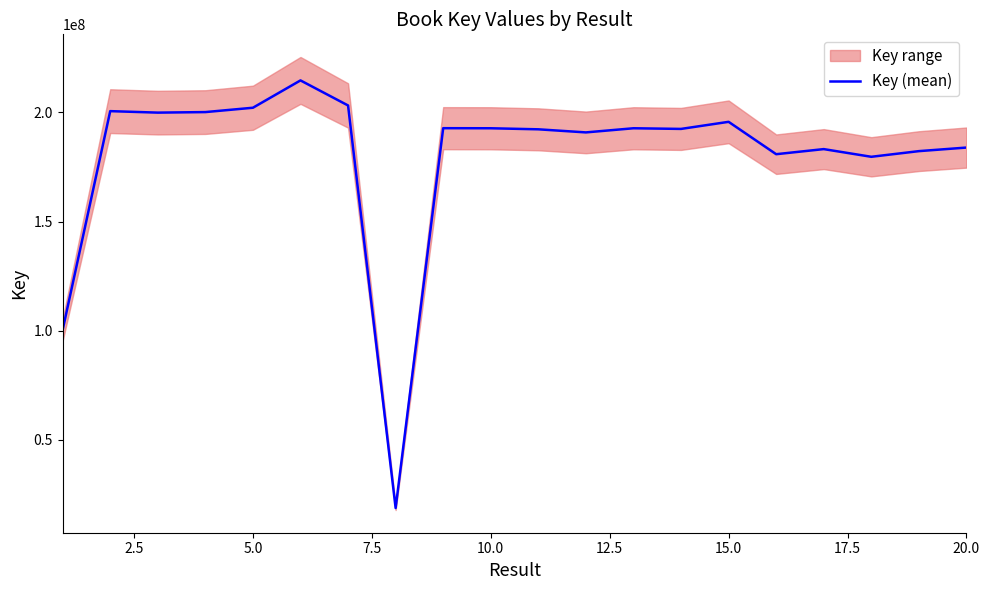

What is the highest value of the Key (mean) series?

214691917